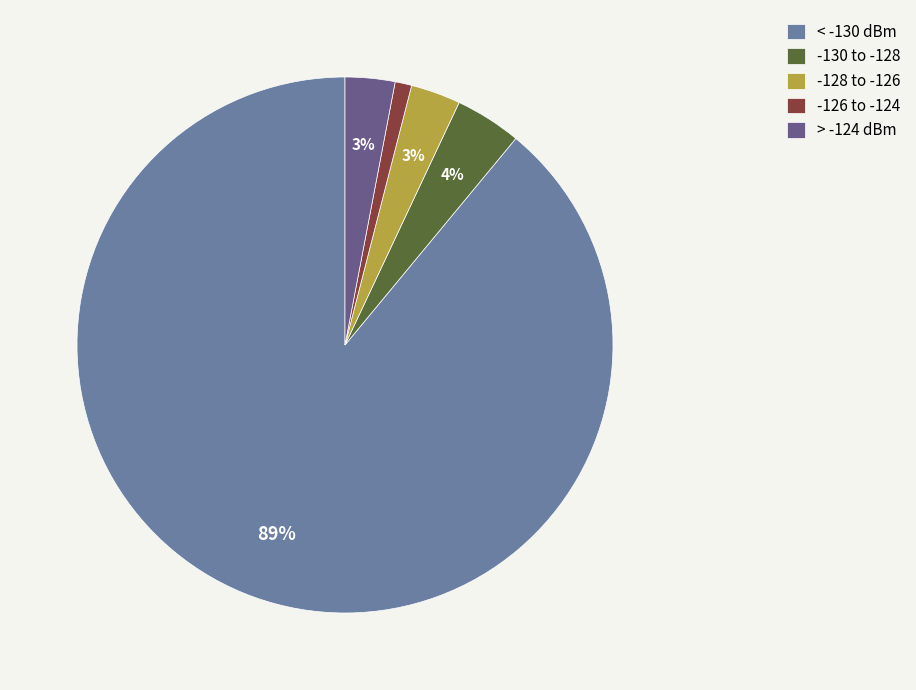

Which slice is the smallest?

-126 to -124